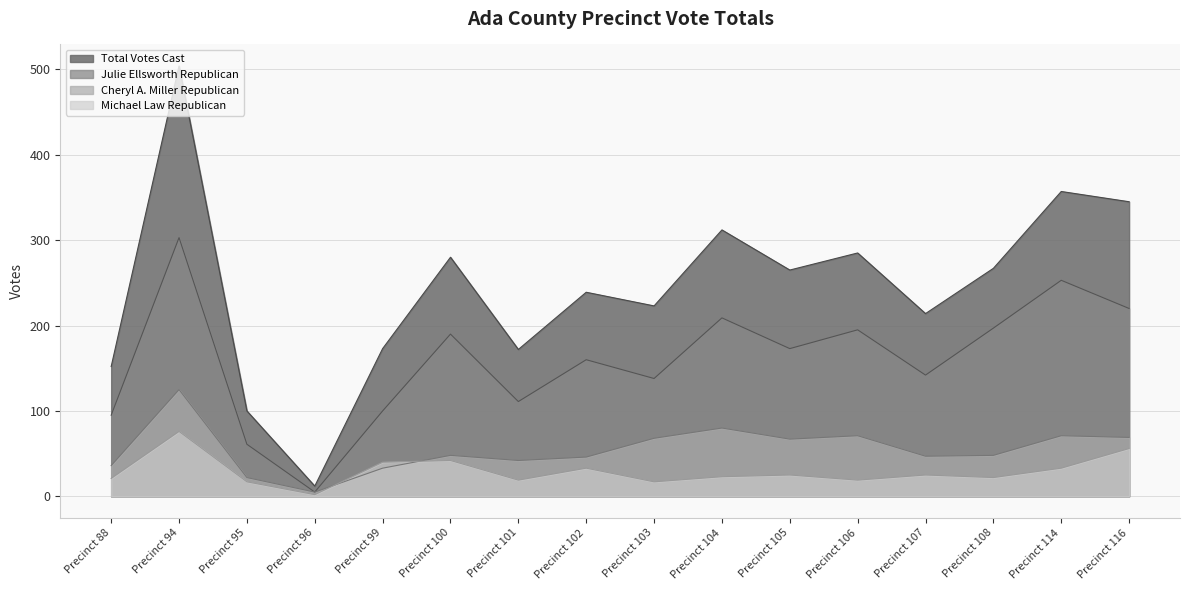

In Cheryl A. Miller Republican, how many points are lower than both neighbors (excluding endpoints)?

4